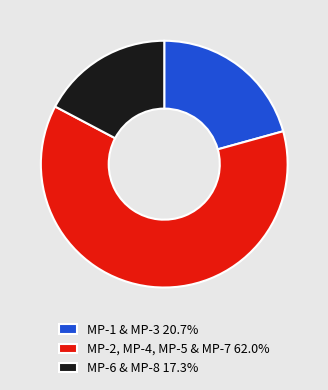

Does MP-2, MP-4, MP-5 & MP-7 62.0% account for over 50% of the chart?

Yes